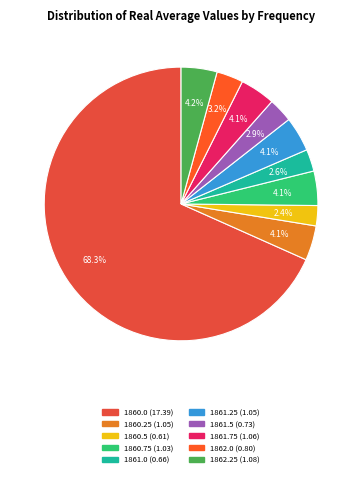

Do 1861.75 and 1860.5 together represent more than half of the pie?

No